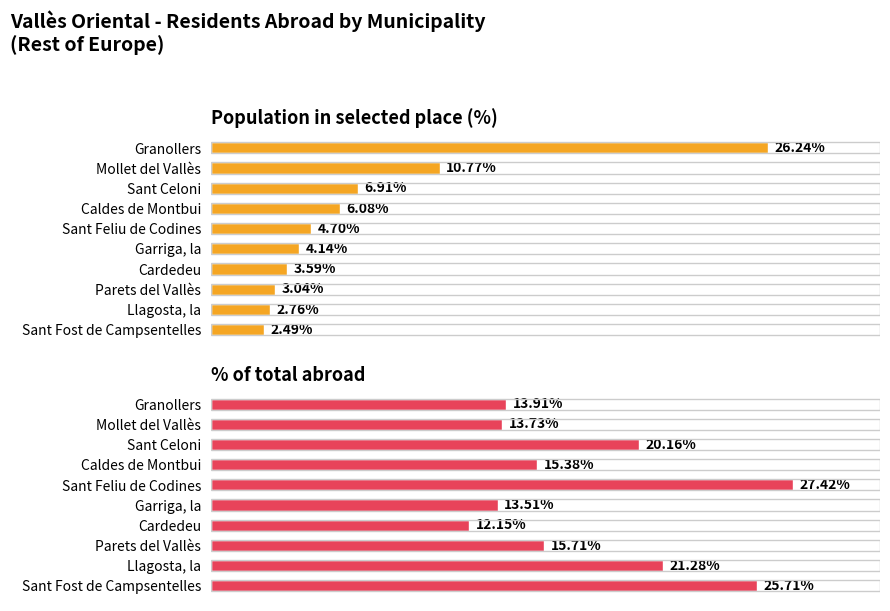

How many bars are there in each group?

2